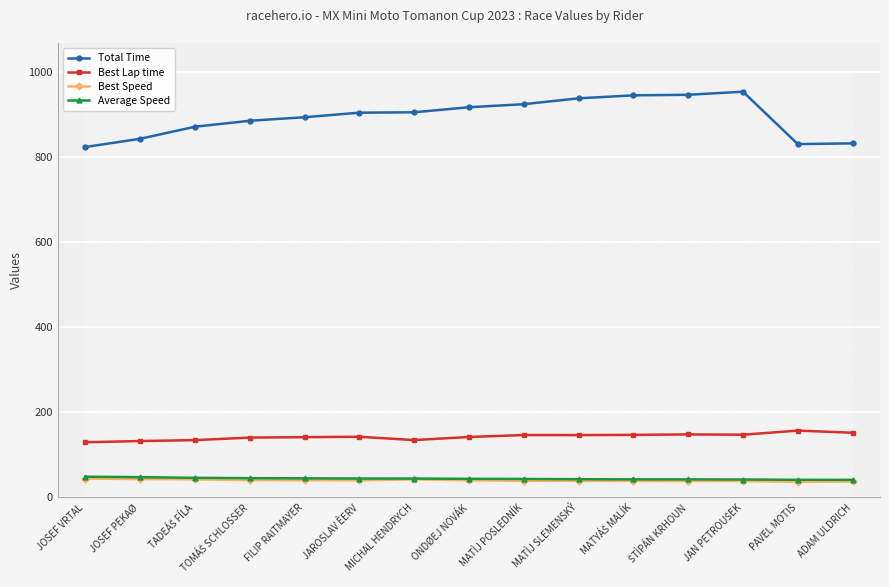

Rank the series by their maximum value, from highest to lowest.

Total Time, Best Lap time, Average Speed, Best Speed